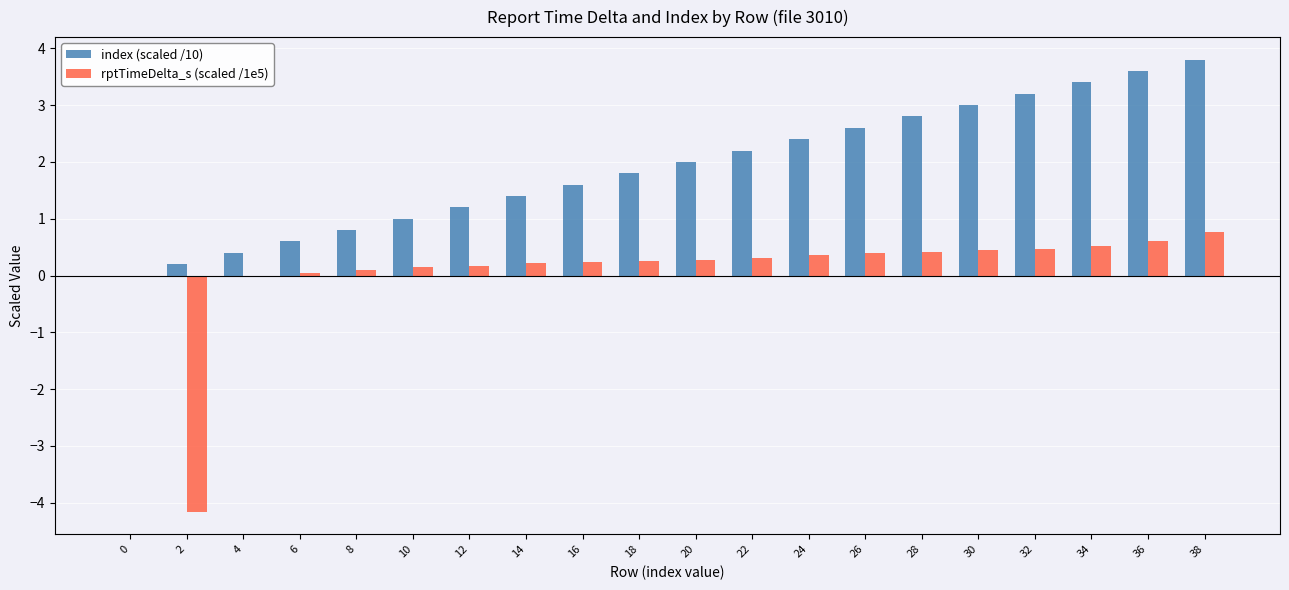

Between 6 and 12, which series saw the biggest shift?

index (scaled /10)